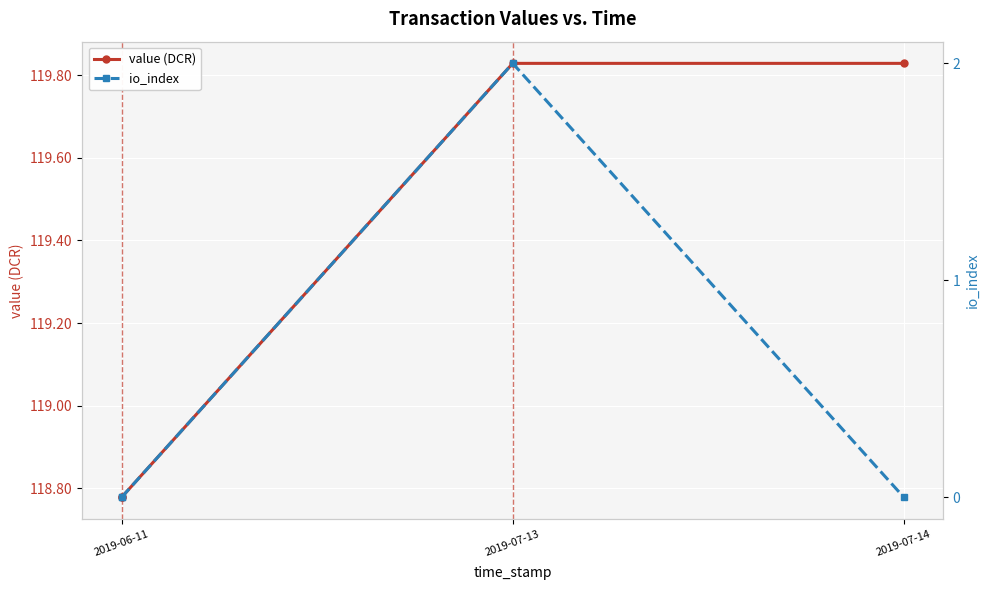

The value of io_index at 2019-06-11 is 1.0. True or false?

False